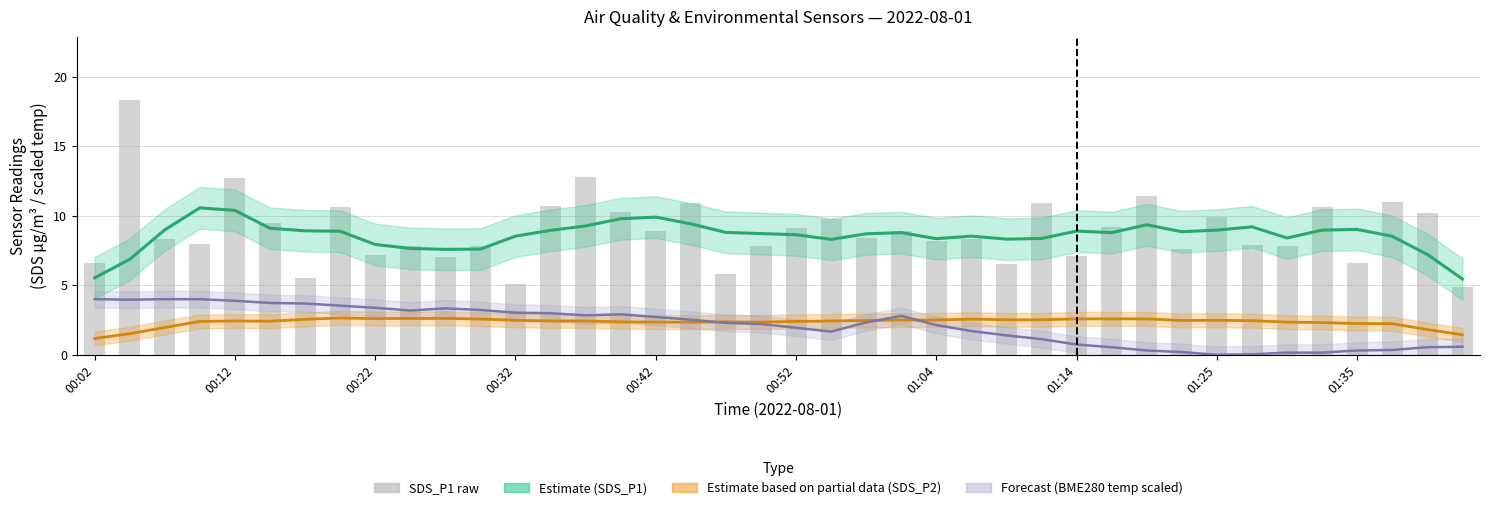

How many data points are less than 8?

16